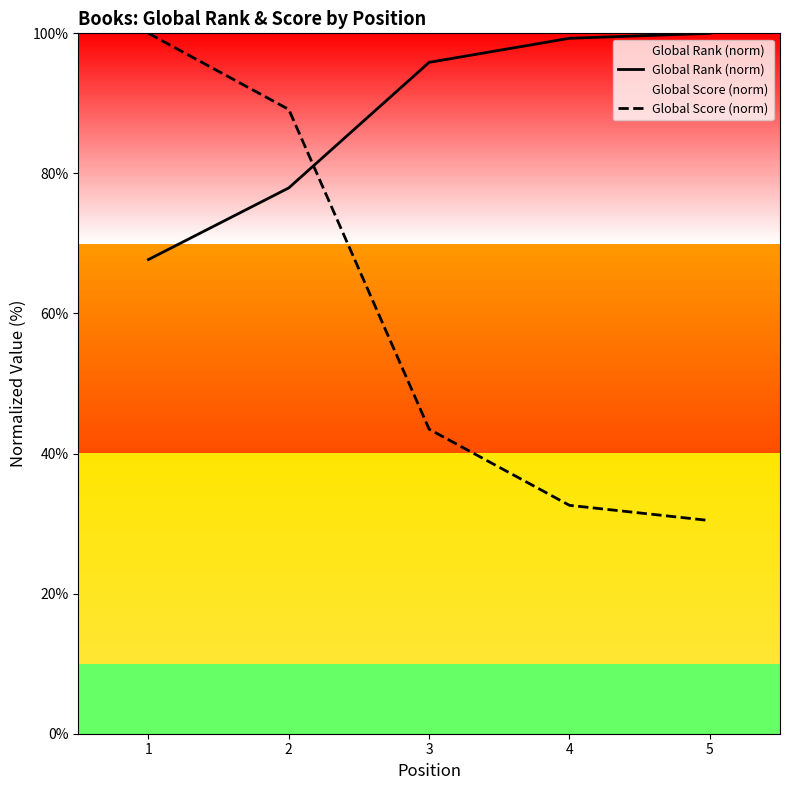

The Global Rank (norm) series shows 67.7 at 1. True or false?

True